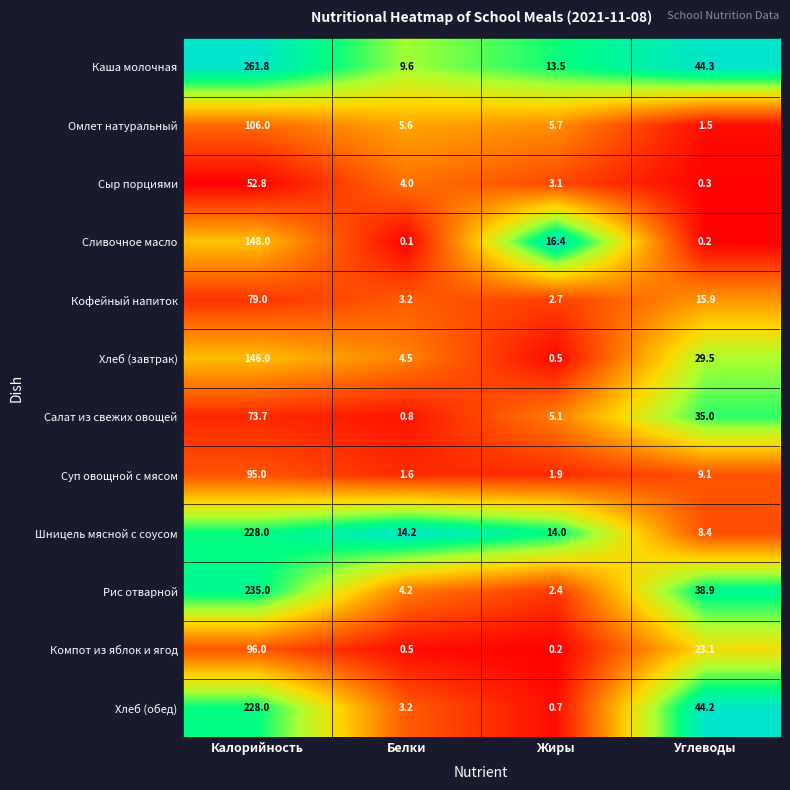

The value of Шницель мясной с соусом at Белки is 21.6. True or false?

False